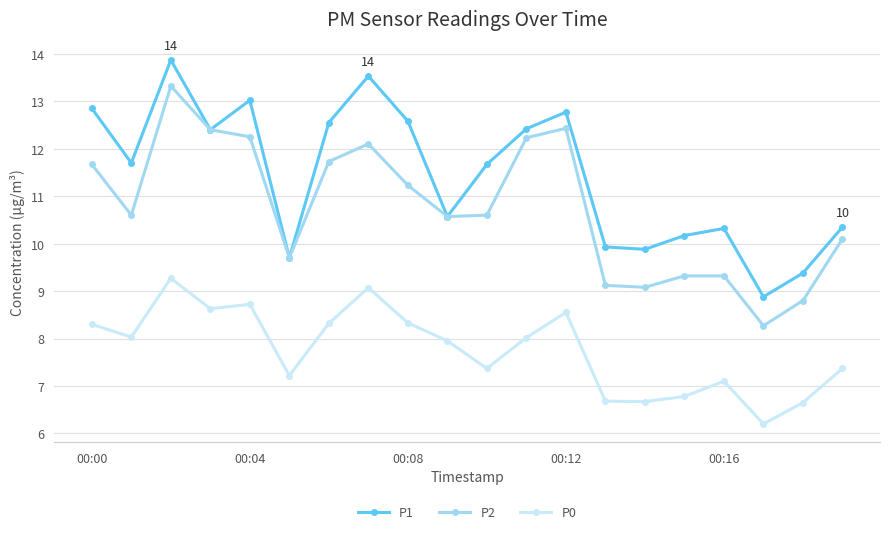

True or false: P1 and P0 cross at least once.

False